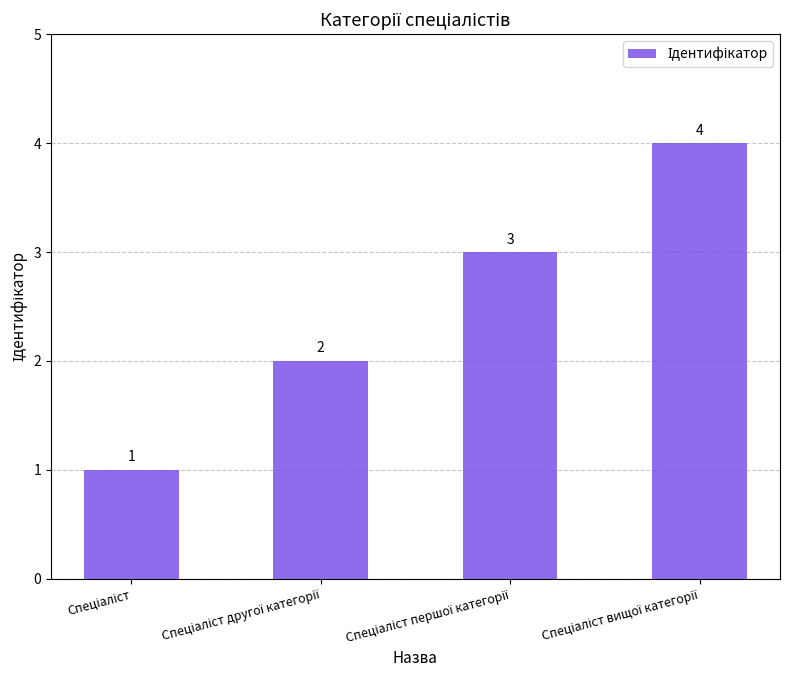

What is the maximum value shown in the chart?

4